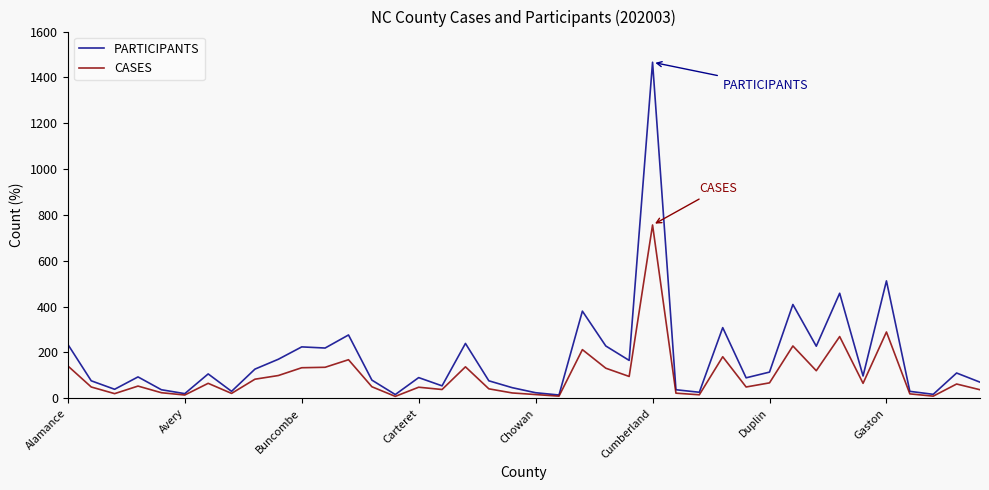

Rank the series by their average value, from highest to lowest.

PARTICIPANTS, CASES